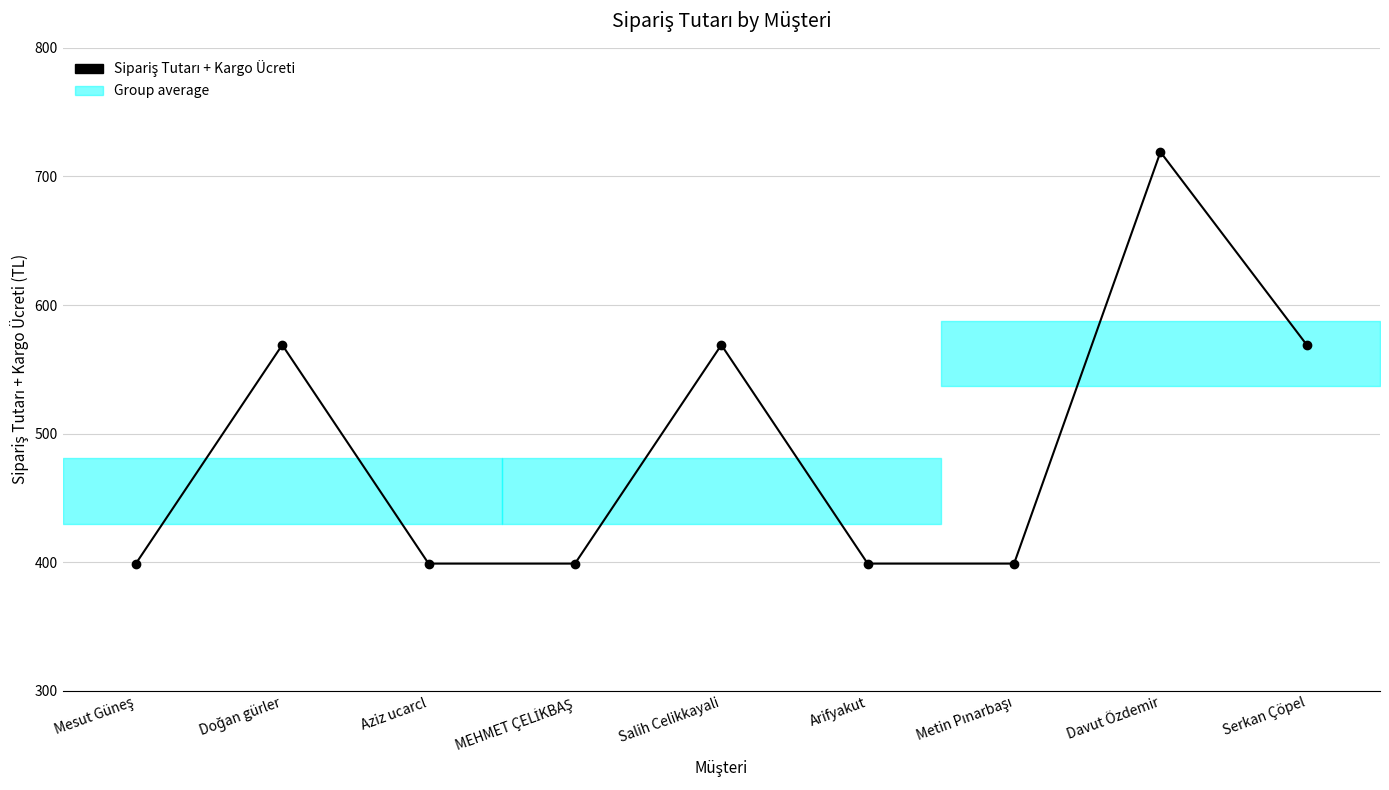

The chart shows a value of 719 at Davut Özdemir. True or false?

True